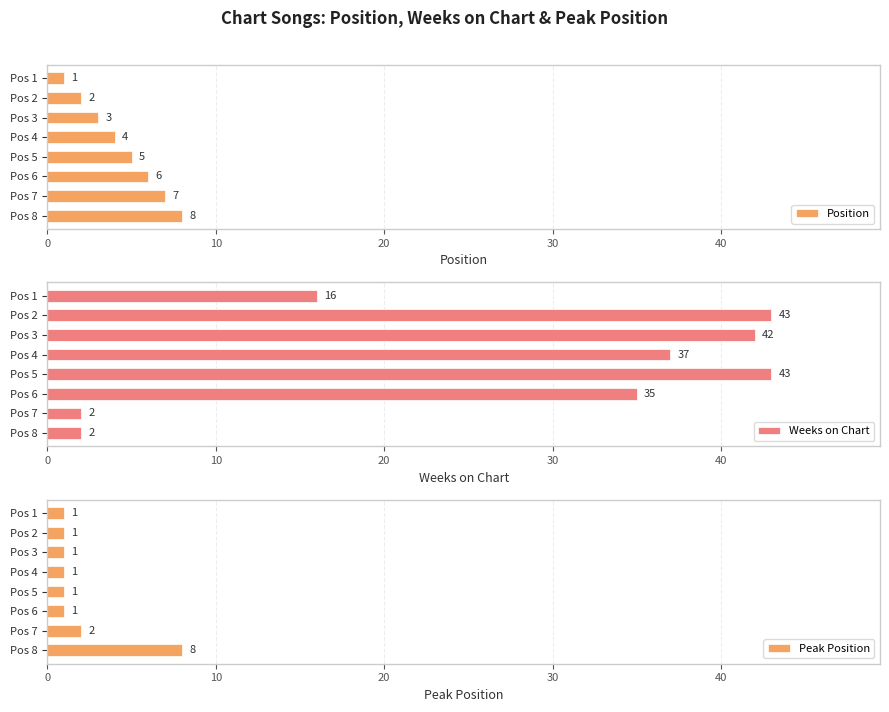

What is the average value of the Weeks on Chart series?

28